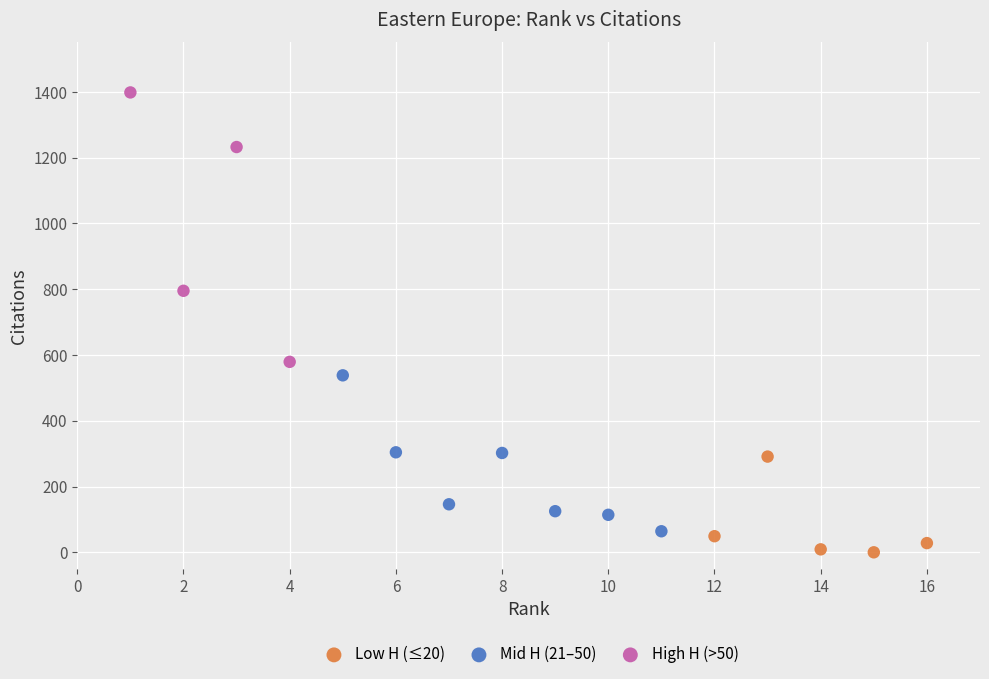

What are all the series names shown in the legend?

Low H (≤20), Mid H (21–50), High H (>50)